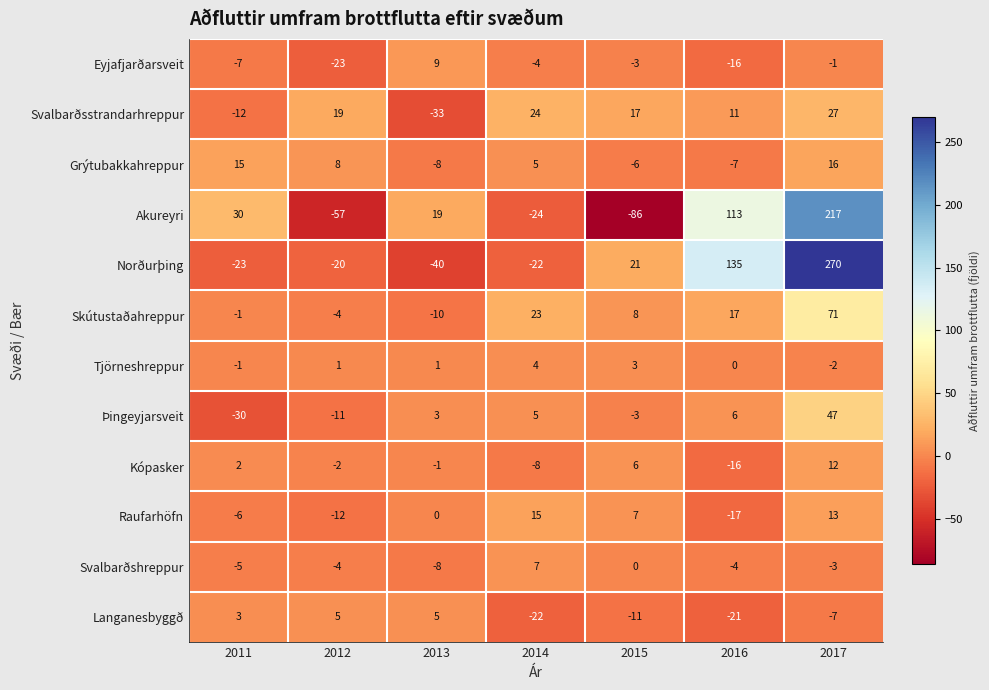

What is the difference between the maximum and second lowest values in the Eyjafjarðarsveit series?

25